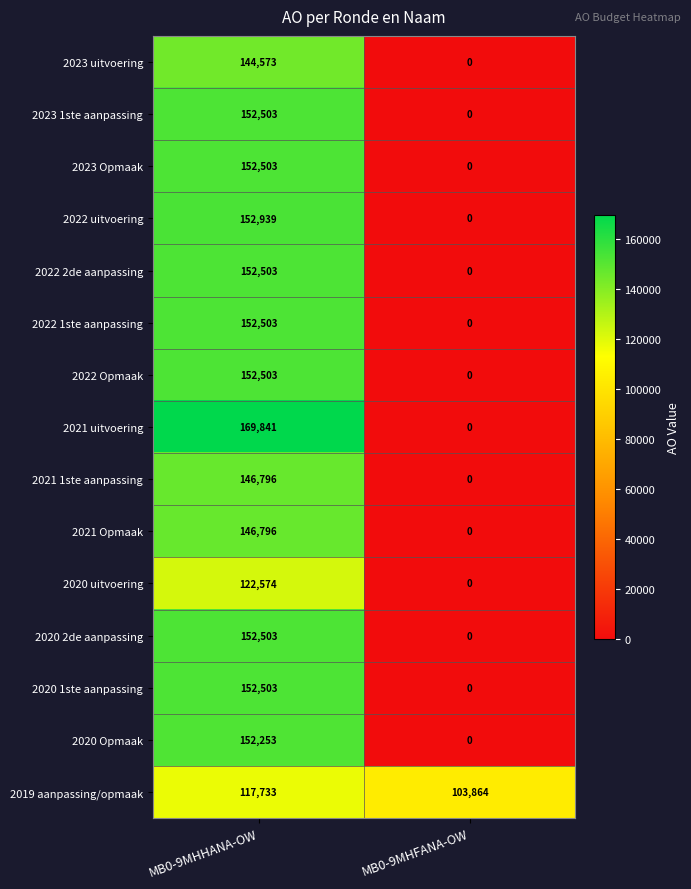

How many categories are shown in the chart?

2